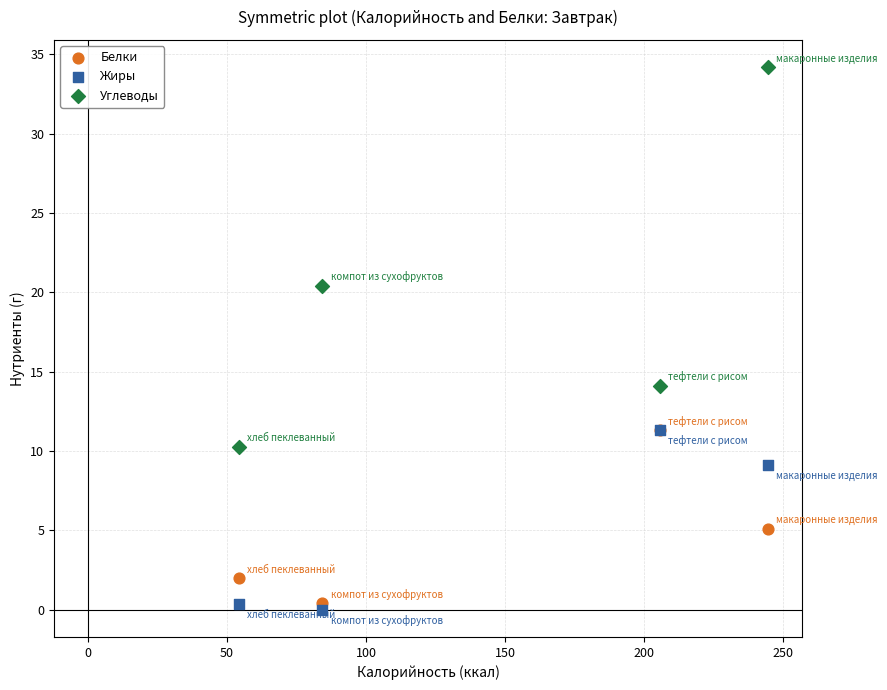

Which series contains the lowest Y value?

Жиры